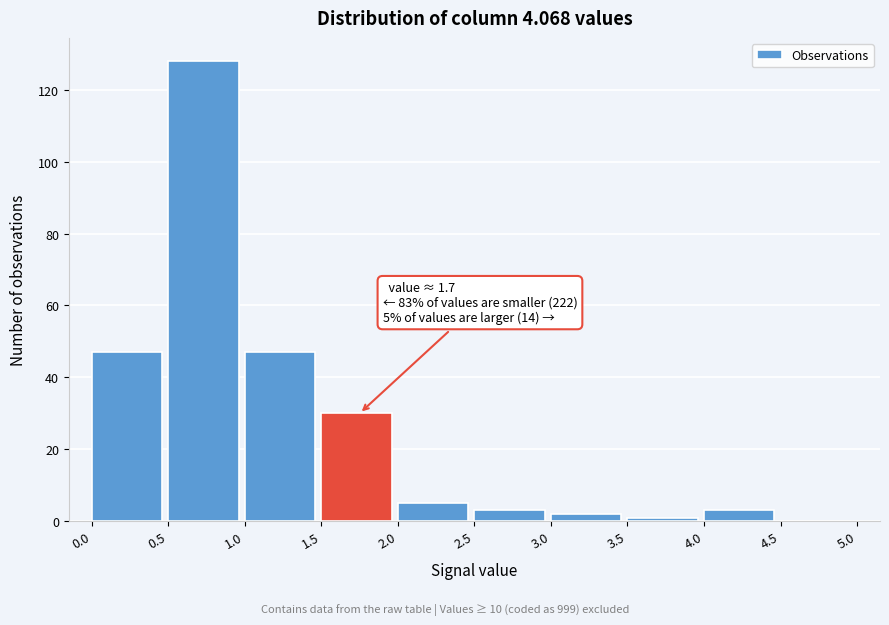

Over which range of the x-axis is the bar tallest?

0.5 to 1.0